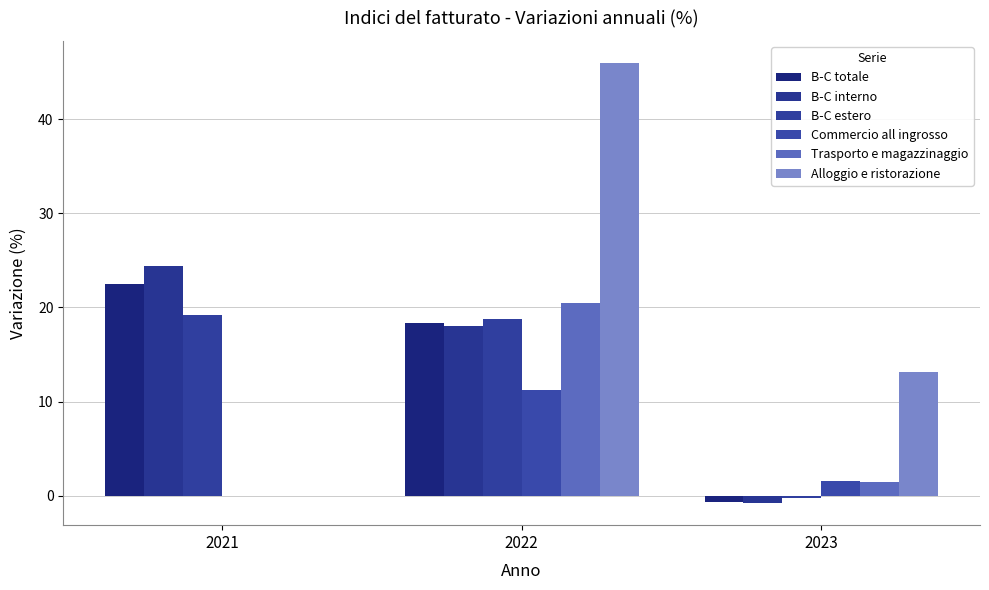

Are the bars horizontal?

No